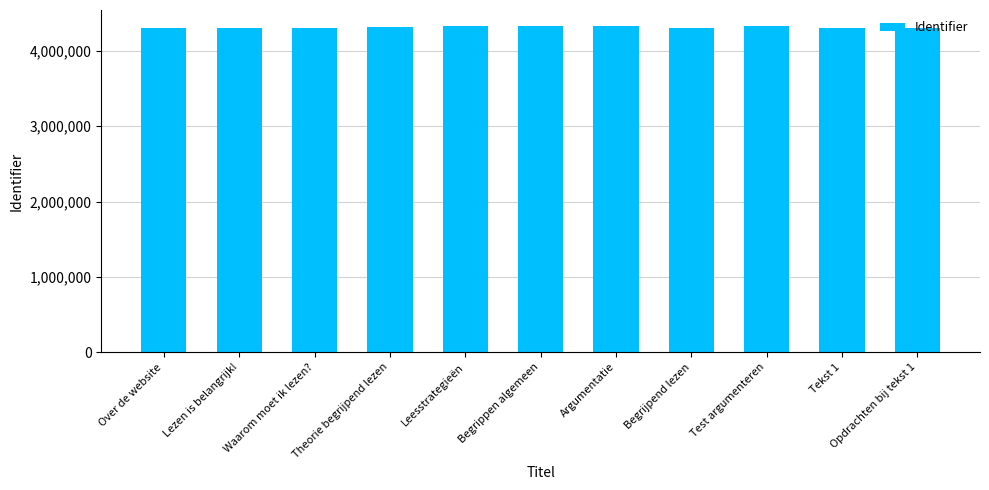

How many bars are there in total?

11